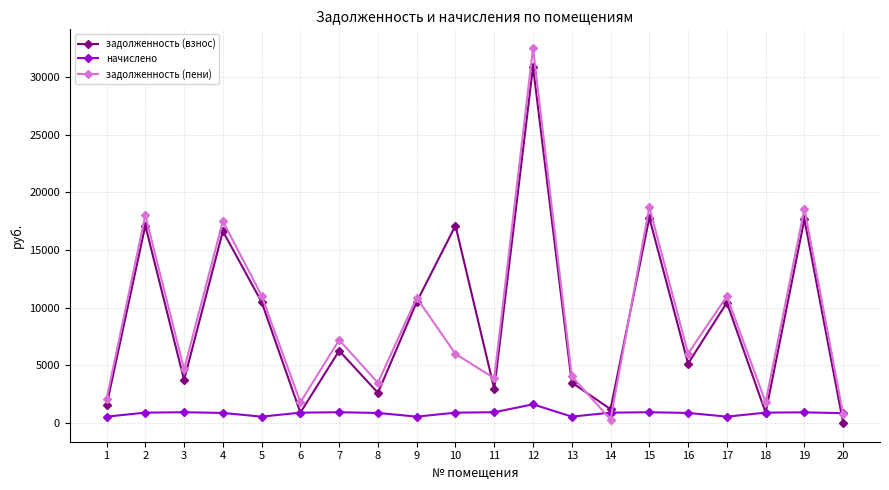

Between which two adjacent categories do задолженность (пени) and задолженность (взнос) first intersect?

9 and 10